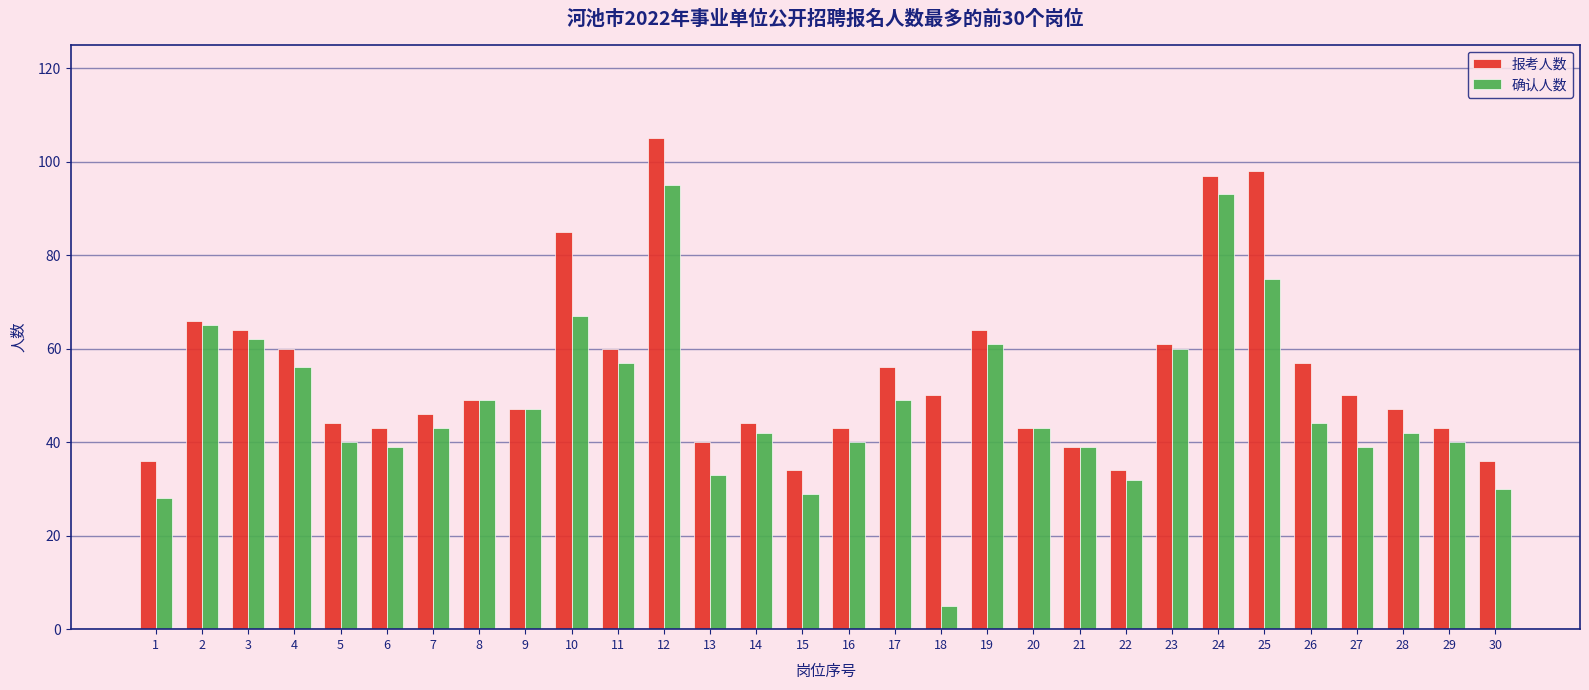

Which category has the highest value across all series?

12